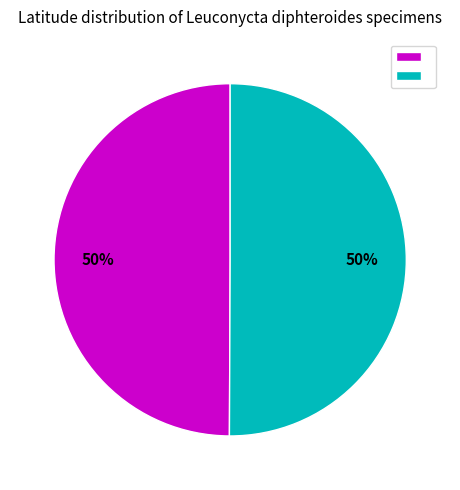

To the nearest percent, what is the average slice percentage?

50%